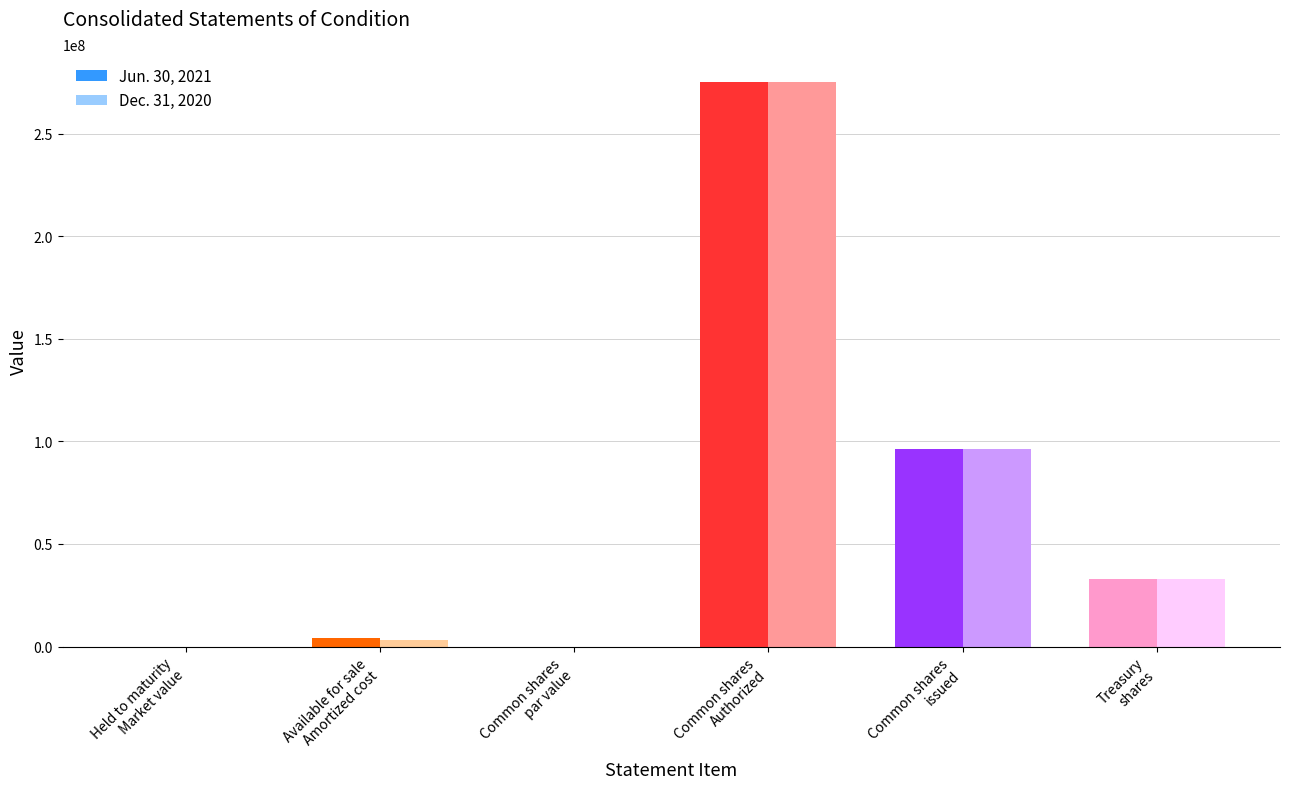

Which series has the largest total across all categories?

Jun. 30, 2021